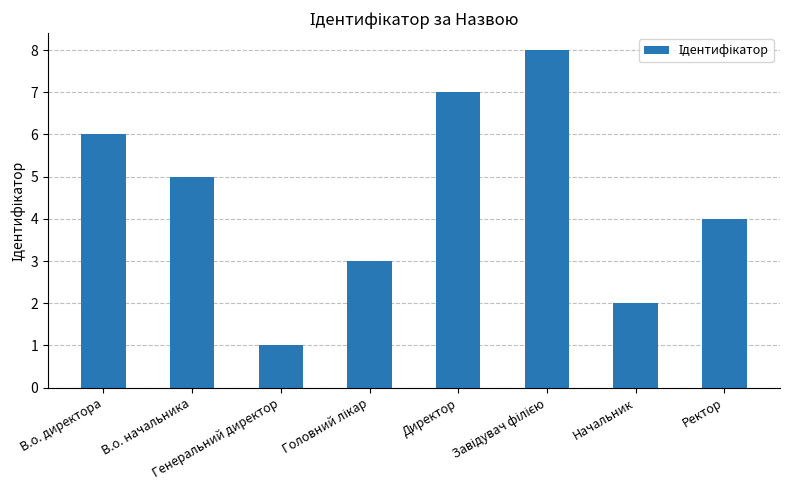

What position from the right is Ректор?

1